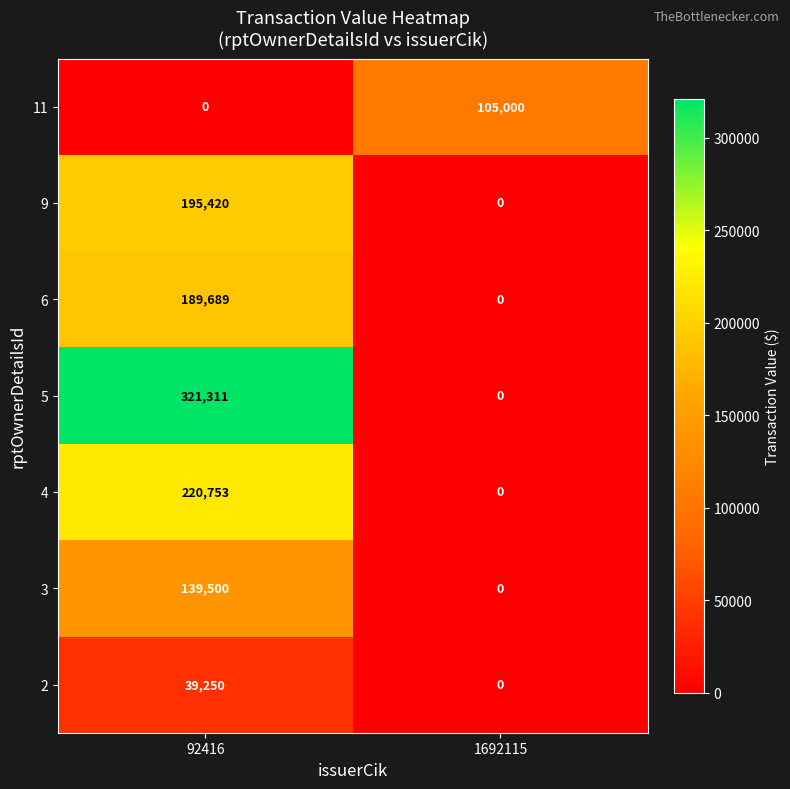

Reading left to right, extract all data points from this chart.

11: 92416=0	1692115=105000
9: 92416=195420	1692115=0
6: 92416=189689	1692115=0
5: 92416=321311	1692115=0
4: 92416=220753	1692115=0
3: 92416=139500	1692115=0
2: 92416=39250	1692115=0